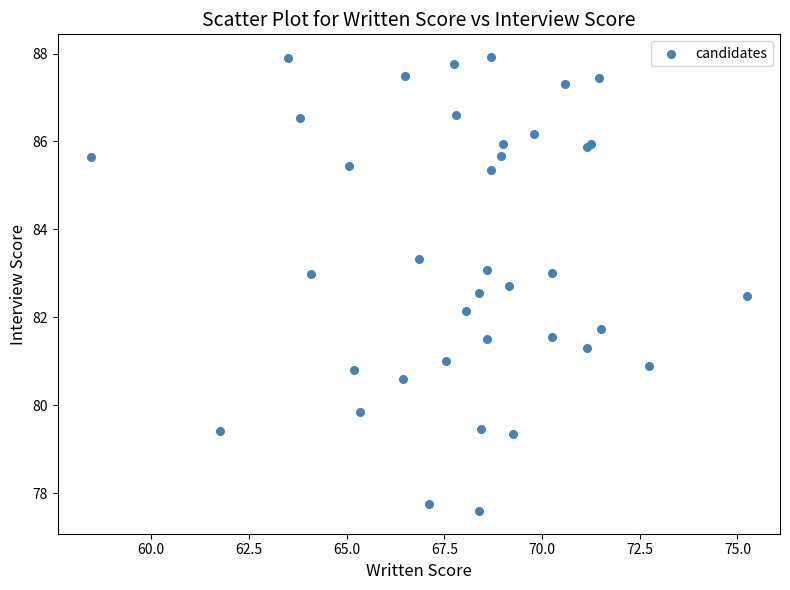

What Y value in the scatter plot is closest to 82?

82.1